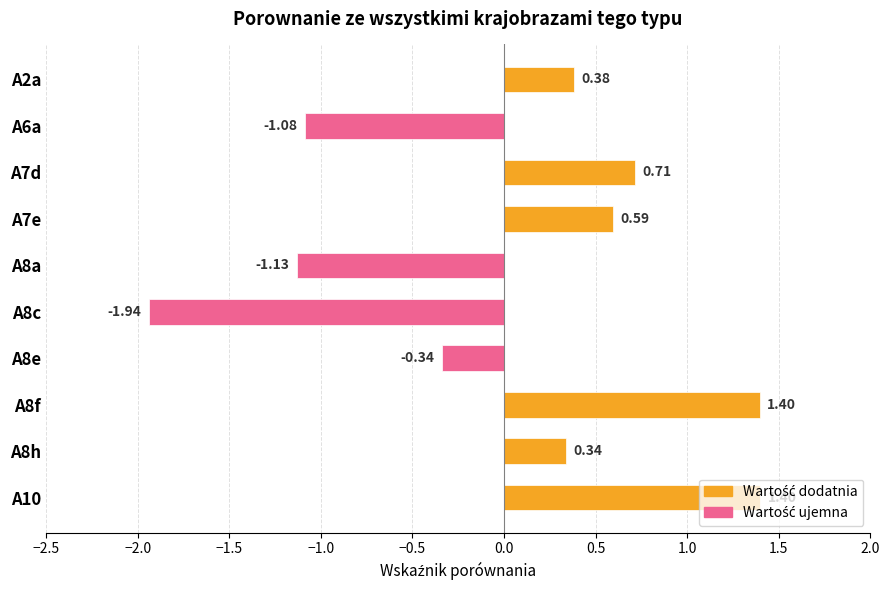

Which has a higher value, A8a or A7e?

A7e